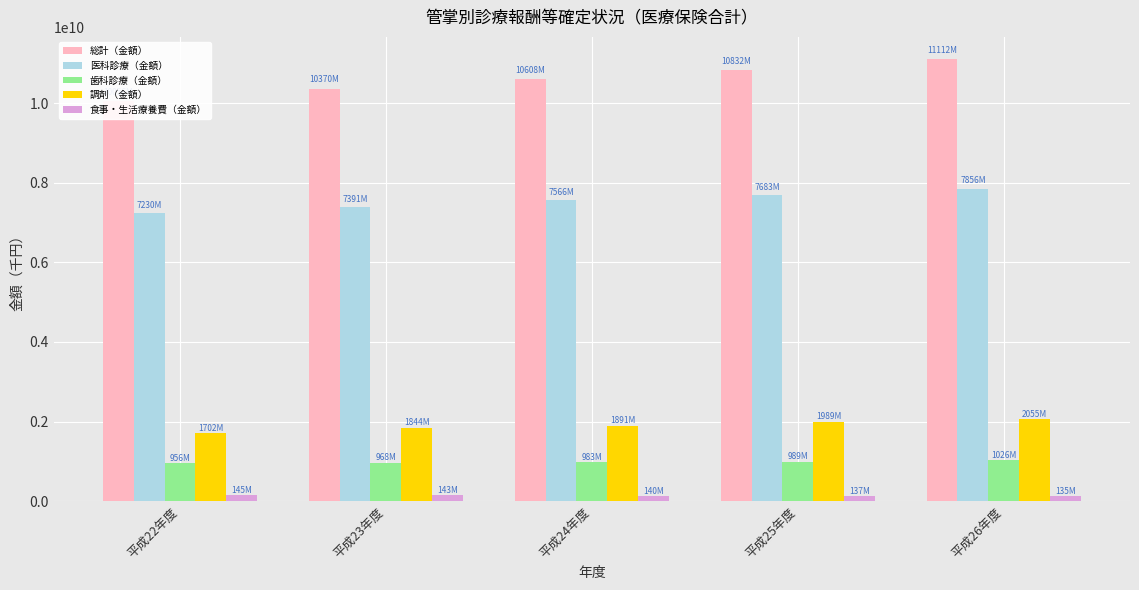

List the series in order of their peak value, lowest first.

食事・生活療養費（金額）, 歯科診療（金額）, 調剤（金額）, 医科診療（金額）, 総計（金額）